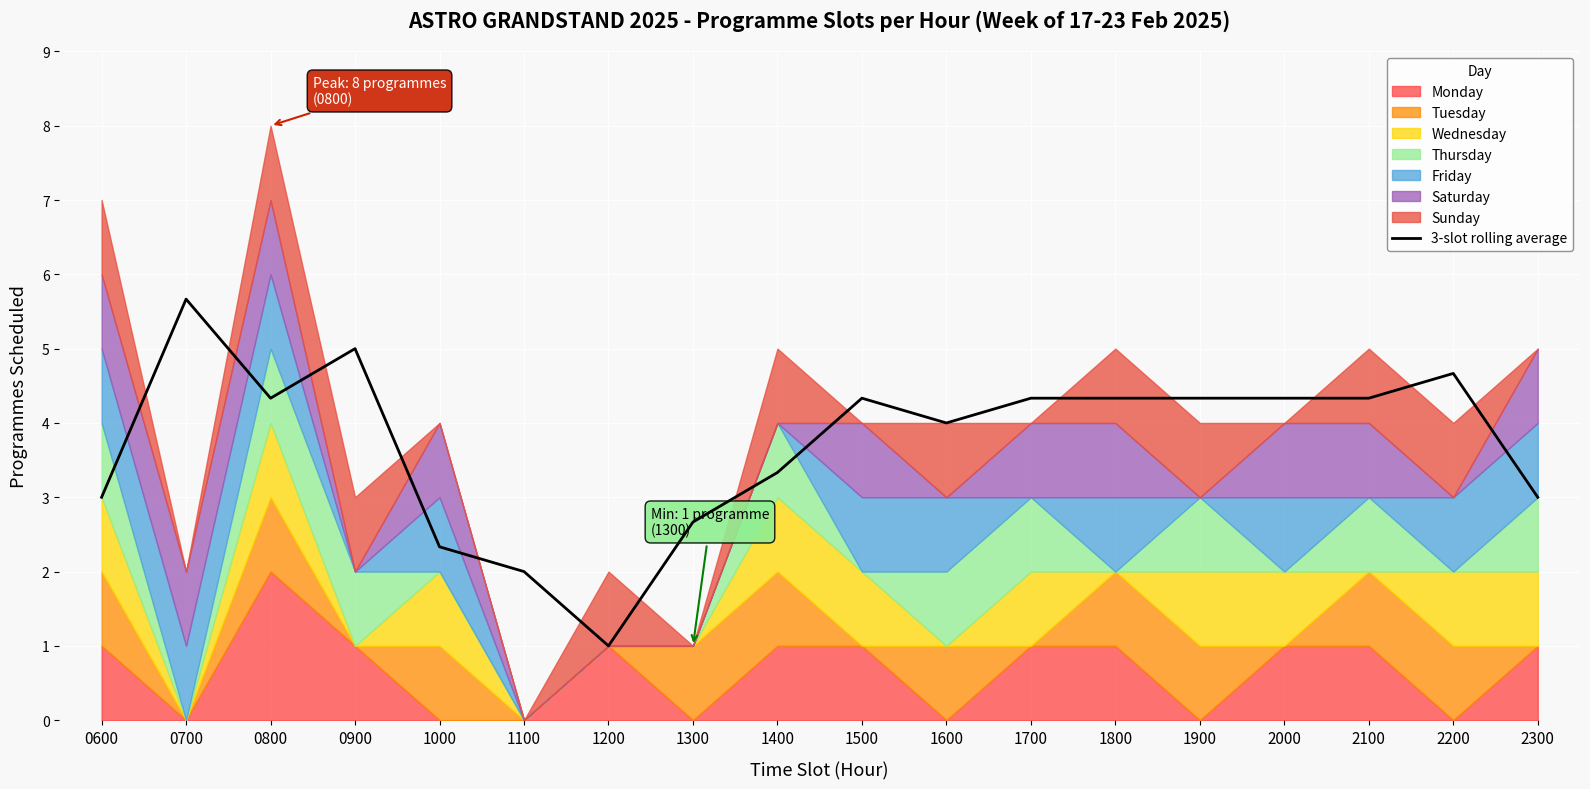

List the labels in order of value, smallest first.

1200, 1100, 1000, 1300, 0600, 2300, 1400, 1600, 0800, 1500, 1700, 1800, 1900, 2000, 2100, 2200, 0900, 0700